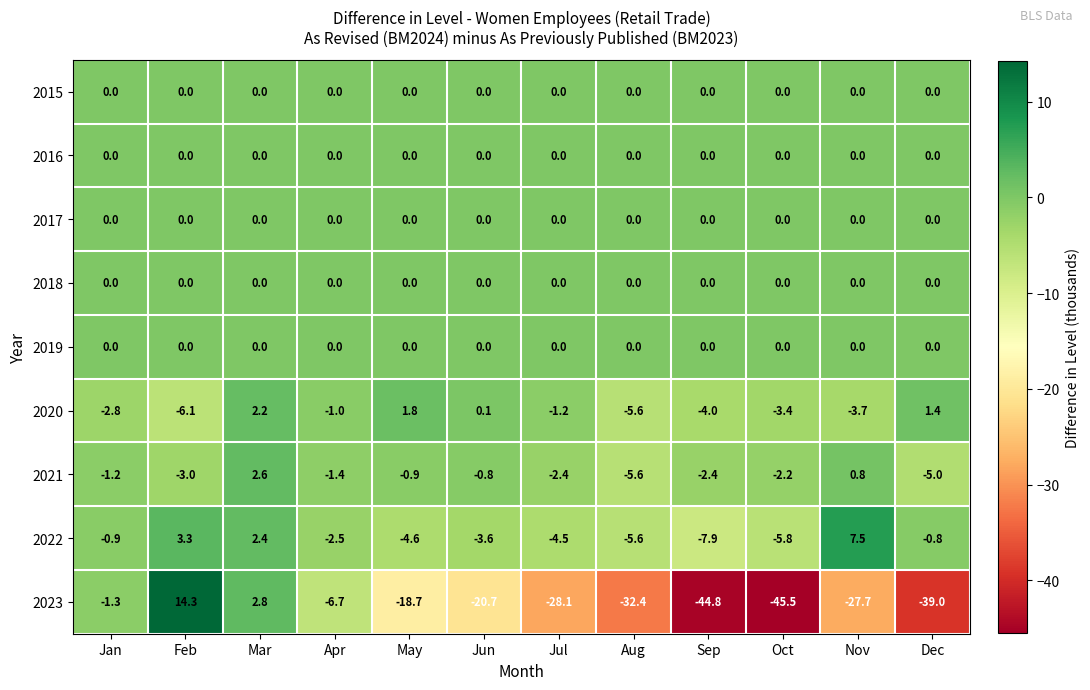

At which label is 2022 closest to 0?

Dec